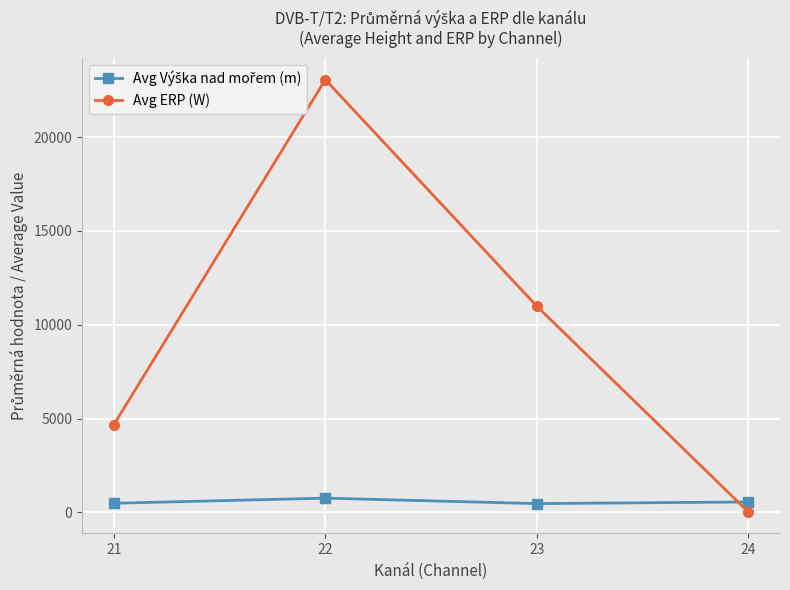

Between 21 and 22, which series saw the biggest shift?

Avg ERP (W)